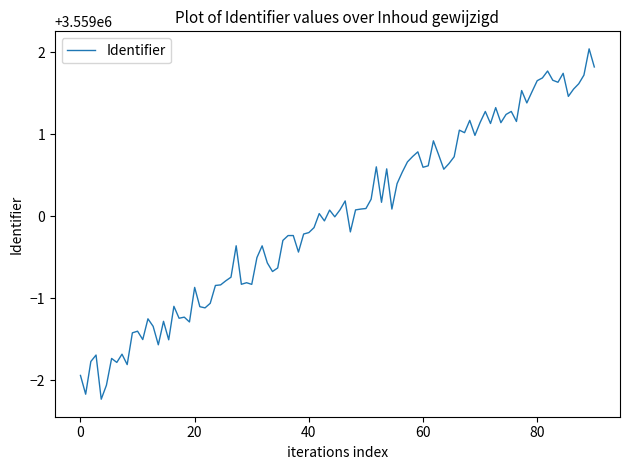

What is the minimum value shown in the chart?

3558997.8